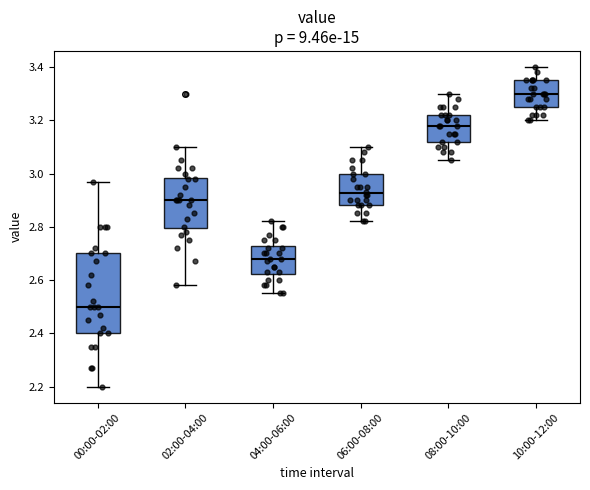

Reading left to right, transcribe this box plot: for each box, give where its median line is, the range the box spans, and where its two whiskers end, as read against the y-axis. The values are not printed on the chart, so give them approximately, as read against the axis.

00:00-02:00: median 2.50, box 2.40 to 2.70, whiskers 2.20 to 2.98
02:00-04:00: median 2.90, box 2.80 to 2.98, whiskers 2.58 to 3.10
04:00-06:00: median 2.68, box 2.62 to 2.72, whiskers 2.56 to 2.82
06:00-08:00: median 2.92, box 2.88 to 3.00, whiskers 2.82 to 3.10
08:00-10:00: median 3.18, box 3.12 to 3.22, whiskers 3.06 to 3.30
10:00-12:00: median 3.30, box 3.26 to 3.36, whiskers 3.20 to 3.40